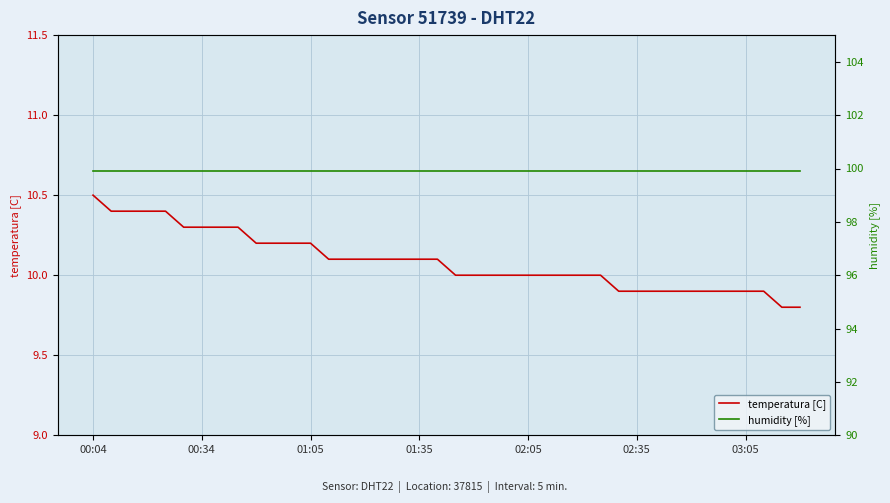

What is the label of the 8th point from the left?

7